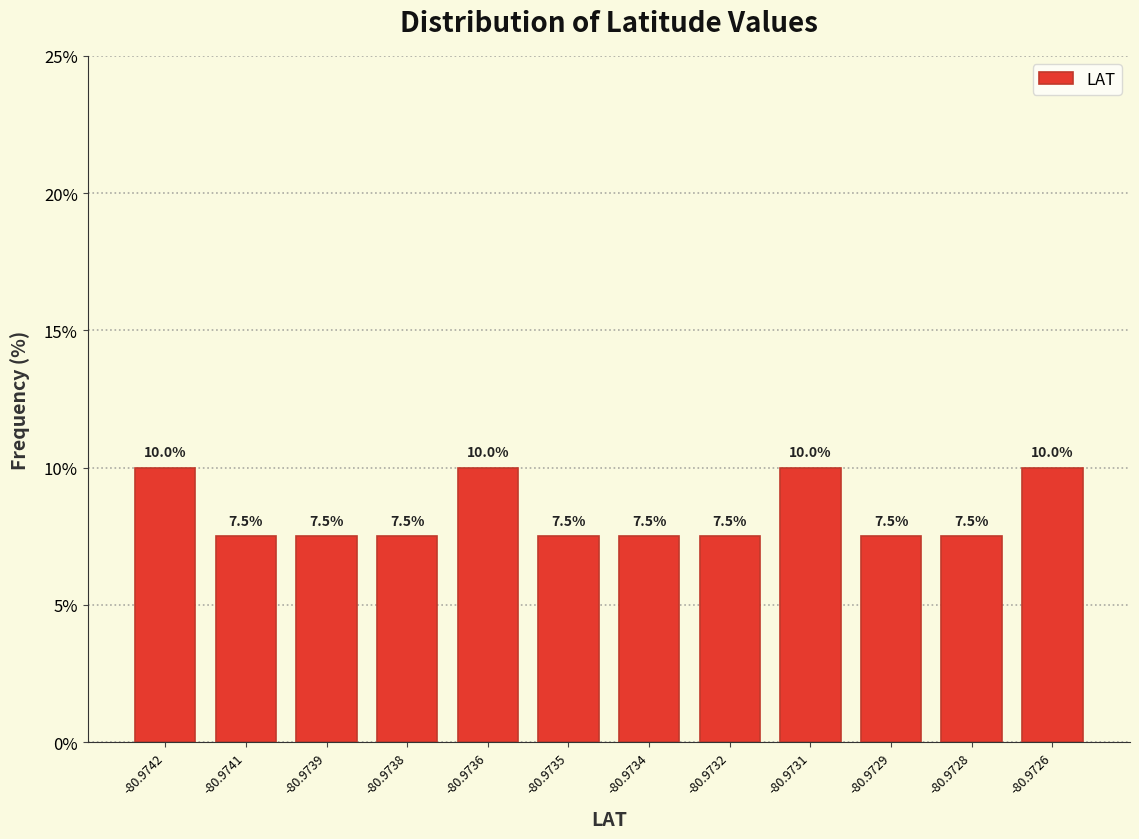

Reading left to right, what are all the values shown in this chart?

10.0	7.5	7.5	7.5	10.0	7.5	7.5	7.5	10.0	7.5	7.5	10.0